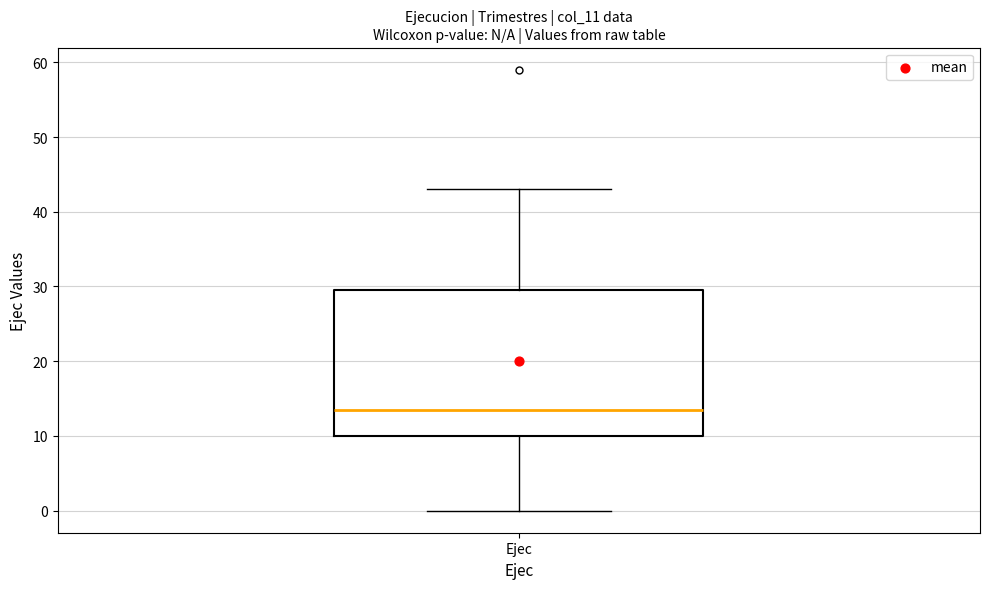

Read this box plot against the y-axis: the position of the median line, the range covered by the box, and the ends of both whiskers. The values are not printed on the chart, so give them approximately, as read against the axis.

median 14, box 10 to 30, whiskers 0 to 43